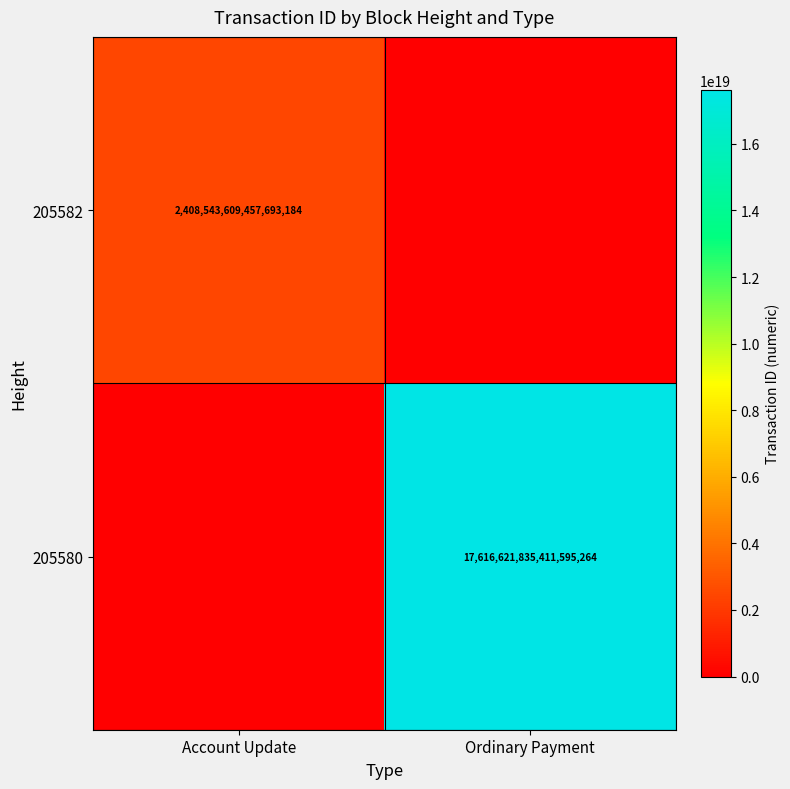

Is it true that 205580 equals 17616621835411595264 at Ordinary Payment?

True